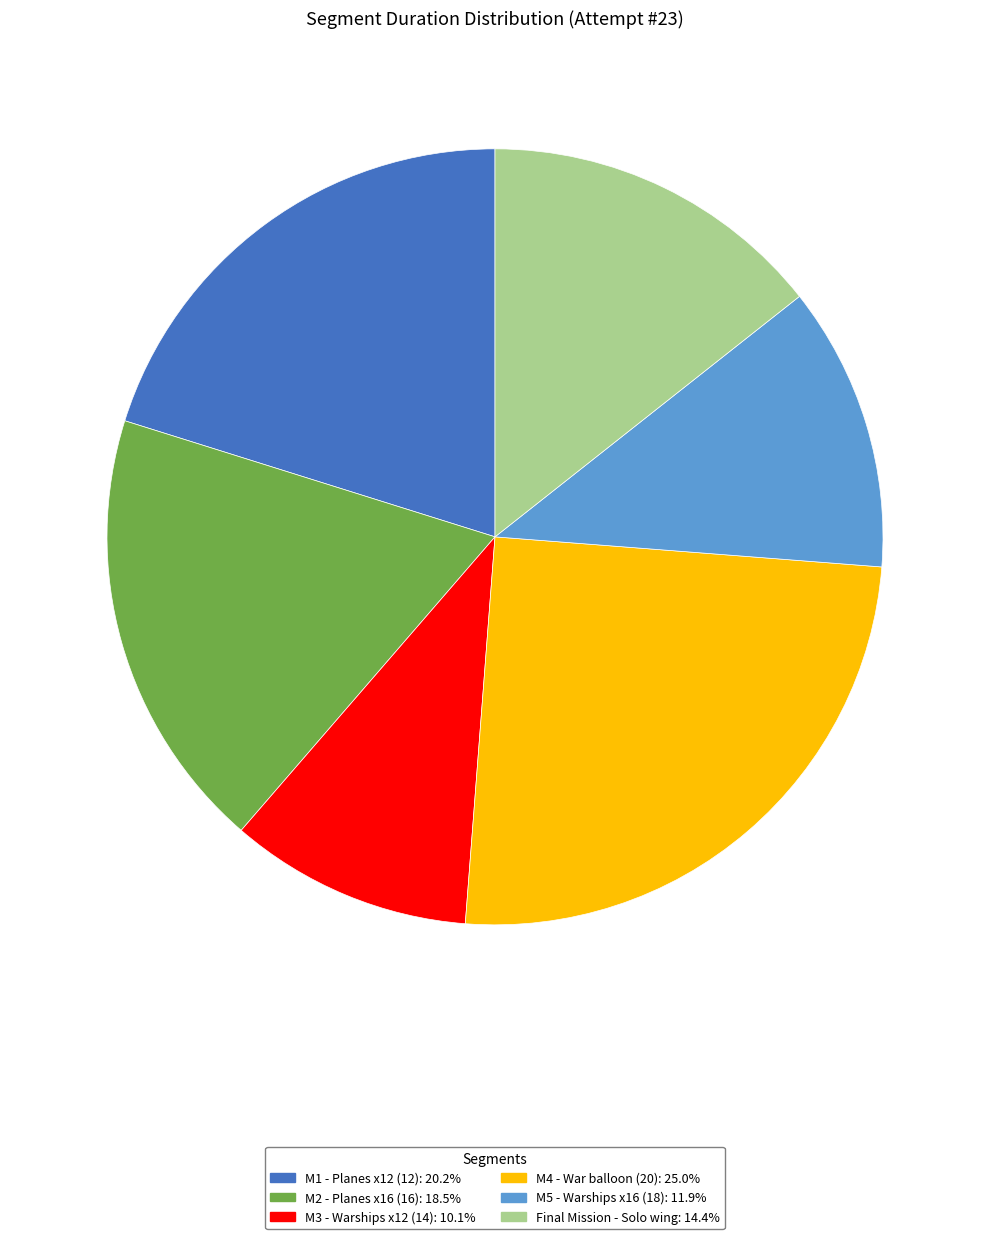

Does M4 - War balloon (20): 25.0% account for over 50% of the chart?

No